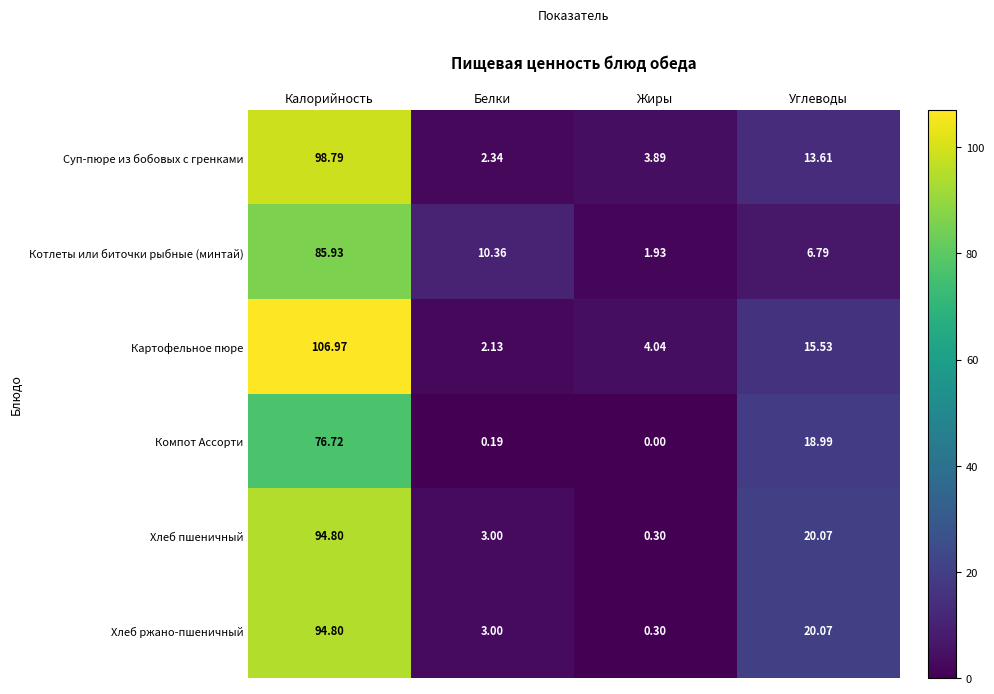

Which series changed the most between Калорийность and Белки?

Картофельное пюре